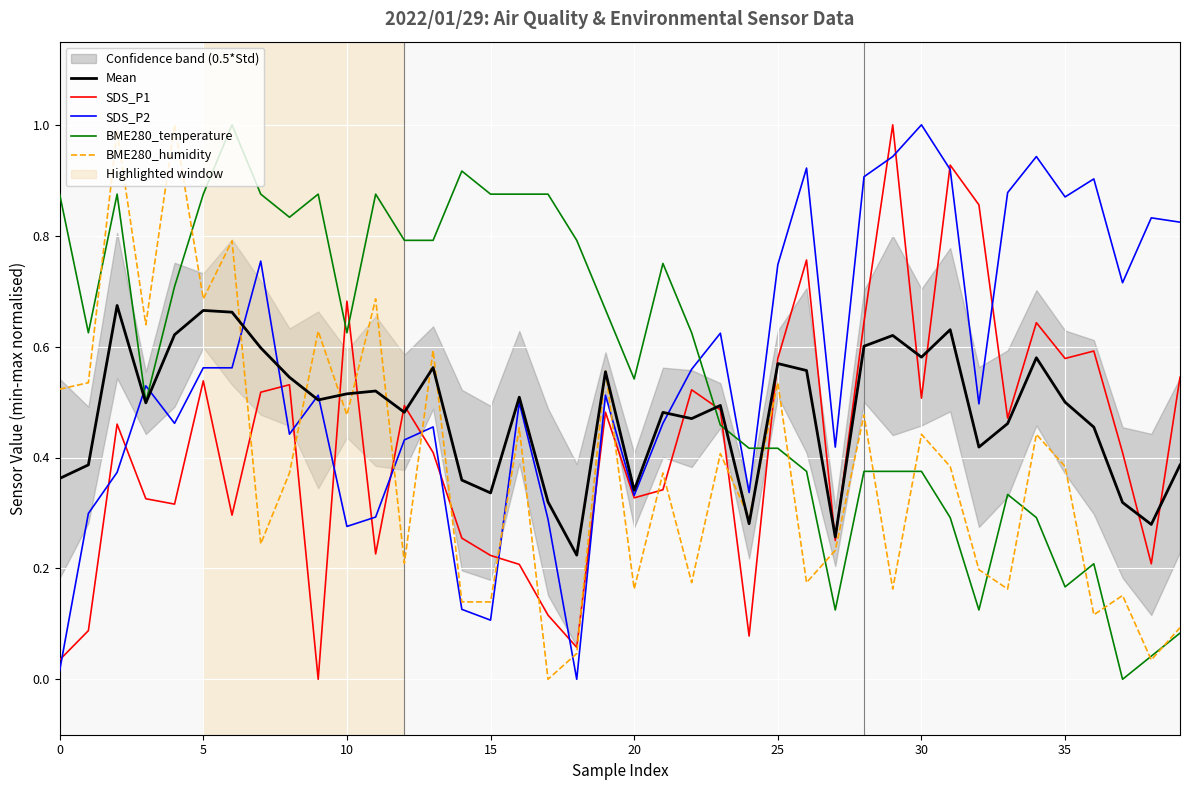

Reading right to left, what are all the values shown in this chart?

Mean: 0.4	0.3	0.3	0.5	0.5	0.6	0.5	0.4	0.6	0.6	0.6	0.6	0.3	0.6	0.6	0.3	0.5	0.5	0.5	0.3	0.6	0.2	0.3	0.5	0.3	0.4	0.6	0.5	0.5	0.5	0.5	0.5	0.6	0.7	0.7	0.6	0.5	0.7	0.4	0.4
SDS_P1: 0.5	0.2	0.4	0.6	0.6	0.6	0.5	0.9	0.9	0.5	1.0	0.6	0.3	0.8	0.6	0.1	0.5	0.5	0.3	0.3	0.5	0.1	0.1	0.2	0.2	0.3	0.4	0.5	0.2	0.7	0.0	0.5	0.5	0.3	0.5	0.3	0.3	0.5	0.1	0.0
SDS_P2: 0.8	0.8	0.7	0.9	0.9	0.9	0.9	0.5	0.9	1.0	0.9	0.9	0.4	0.9	0.7	0.3	0.6	0.6	0.5	0.3	0.5	0.0	0.3	0.5	0.1	0.1	0.5	0.4	0.3	0.3	0.5	0.4	0.8	0.6	0.6	0.5	0.5	0.4	0.3	0.0
BME280_temperature: 0.1	0.0	0.0	0.2	0.2	0.3	0.3	0.1	0.3	0.4	0.4	0.4	0.1	0.4	0.4	0.4	0.5	0.6	0.8	0.5	0.7	0.8	0.9	0.9	0.9	0.9	0.8	0.8	0.9	0.6	0.9	0.8	0.9	1.0	0.9	0.7	0.5	0.9	0.6	0.9
BME280_humidity: 0.1	0.0	0.2	0.1	0.4	0.4	0.2	0.2	0.4	0.4	0.2	0.5	0.2	0.2	0.5	0.3	0.4	0.2	0.4	0.2	0.6	0.0	0.0	0.5	0.1	0.1	0.6	0.2	0.7	0.5	0.6	0.4	0.2	0.8	0.7	1.0	0.6	1.0	0.5	0.5